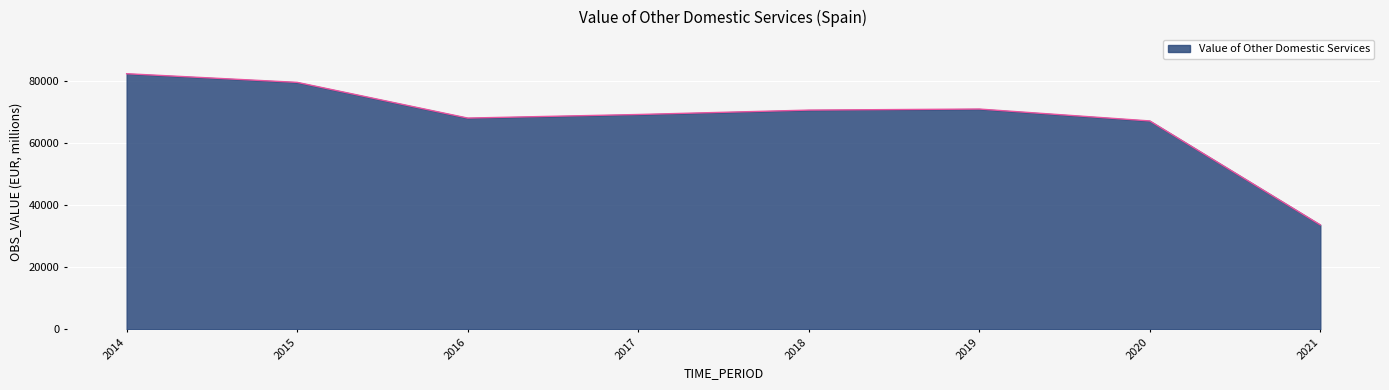

At which category does the chart reach its peak across all series?

2014